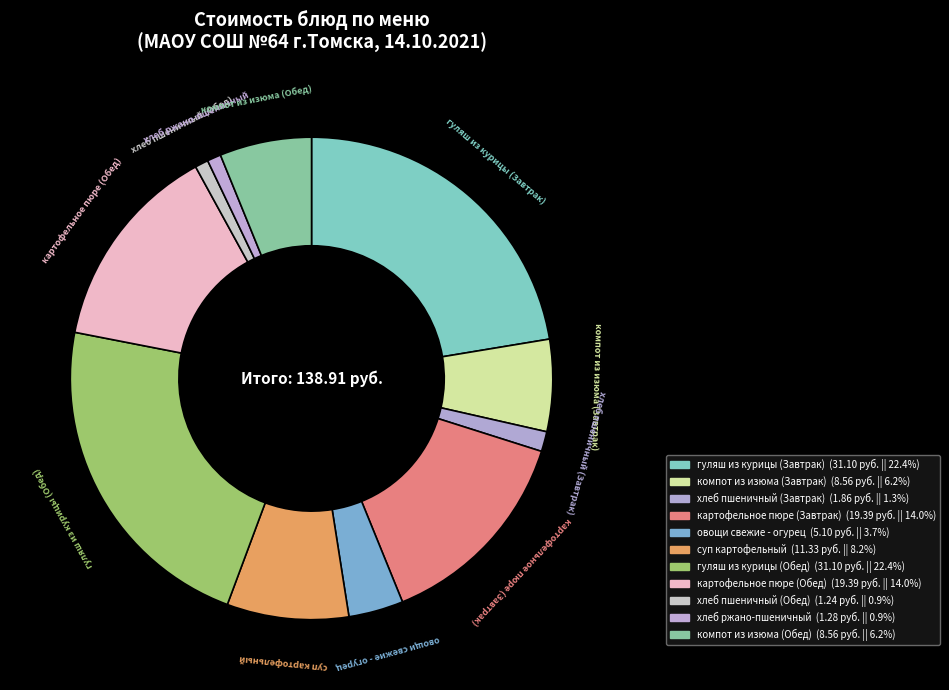

What portion of the pie excludes компот из изюма (Завтрак)?

93.8%